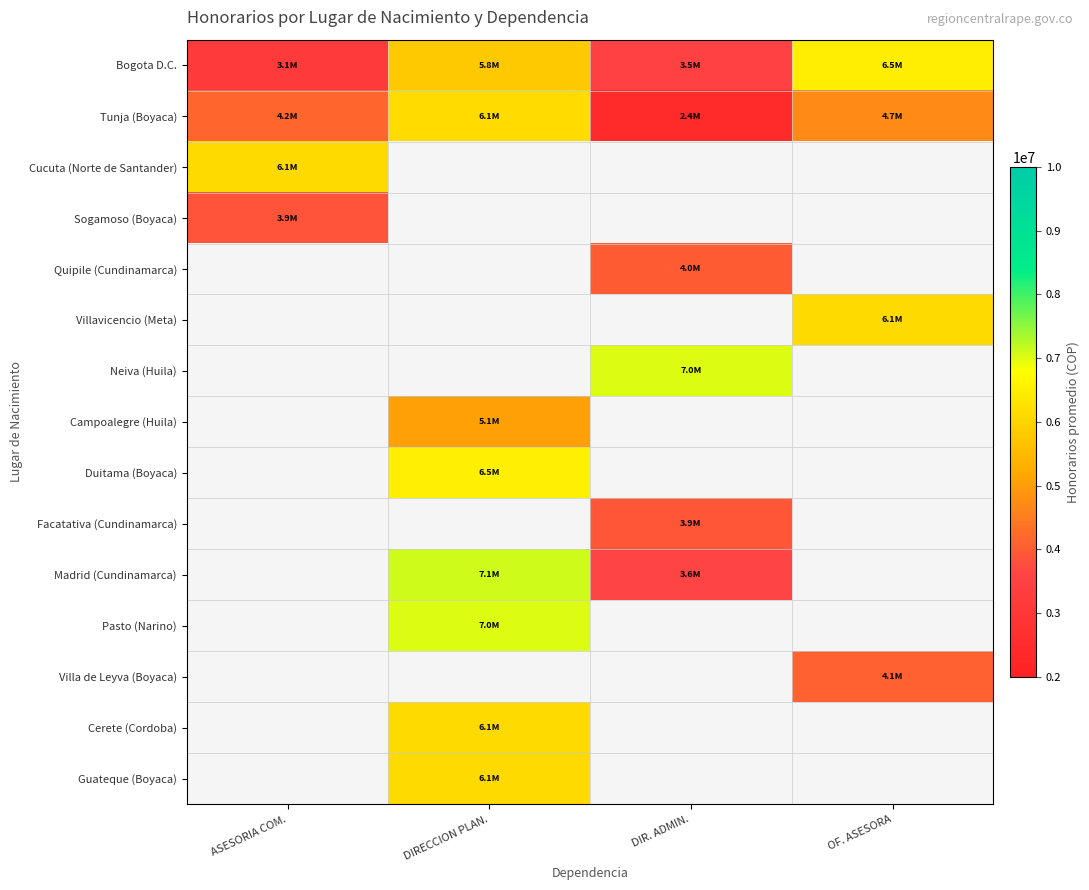

Which category has the lowest value in the Bogota D.C. series?

ASESORIA COM.